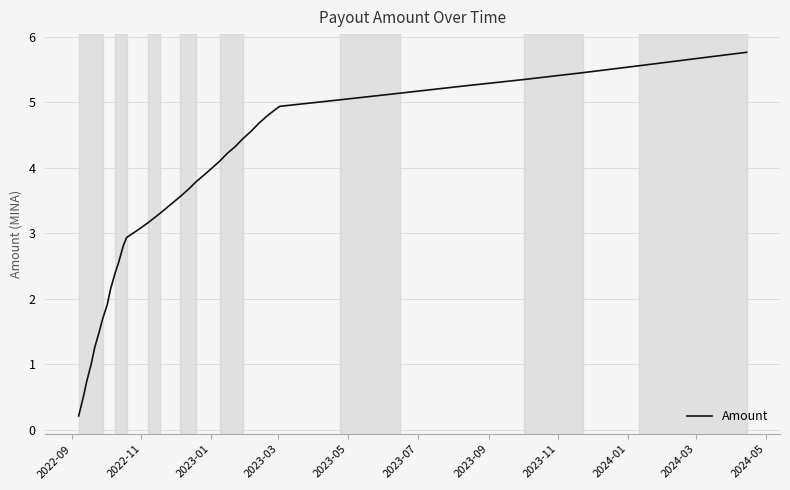

What is the maximum value shown in the chart?

5.8